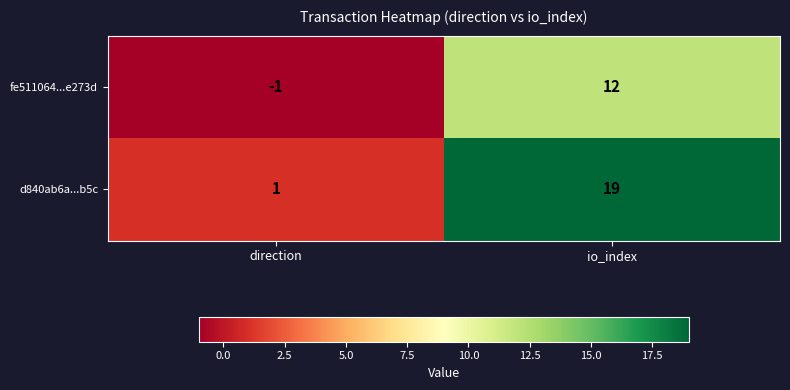

At which label is fe511064...e273d closest to 5?

direction